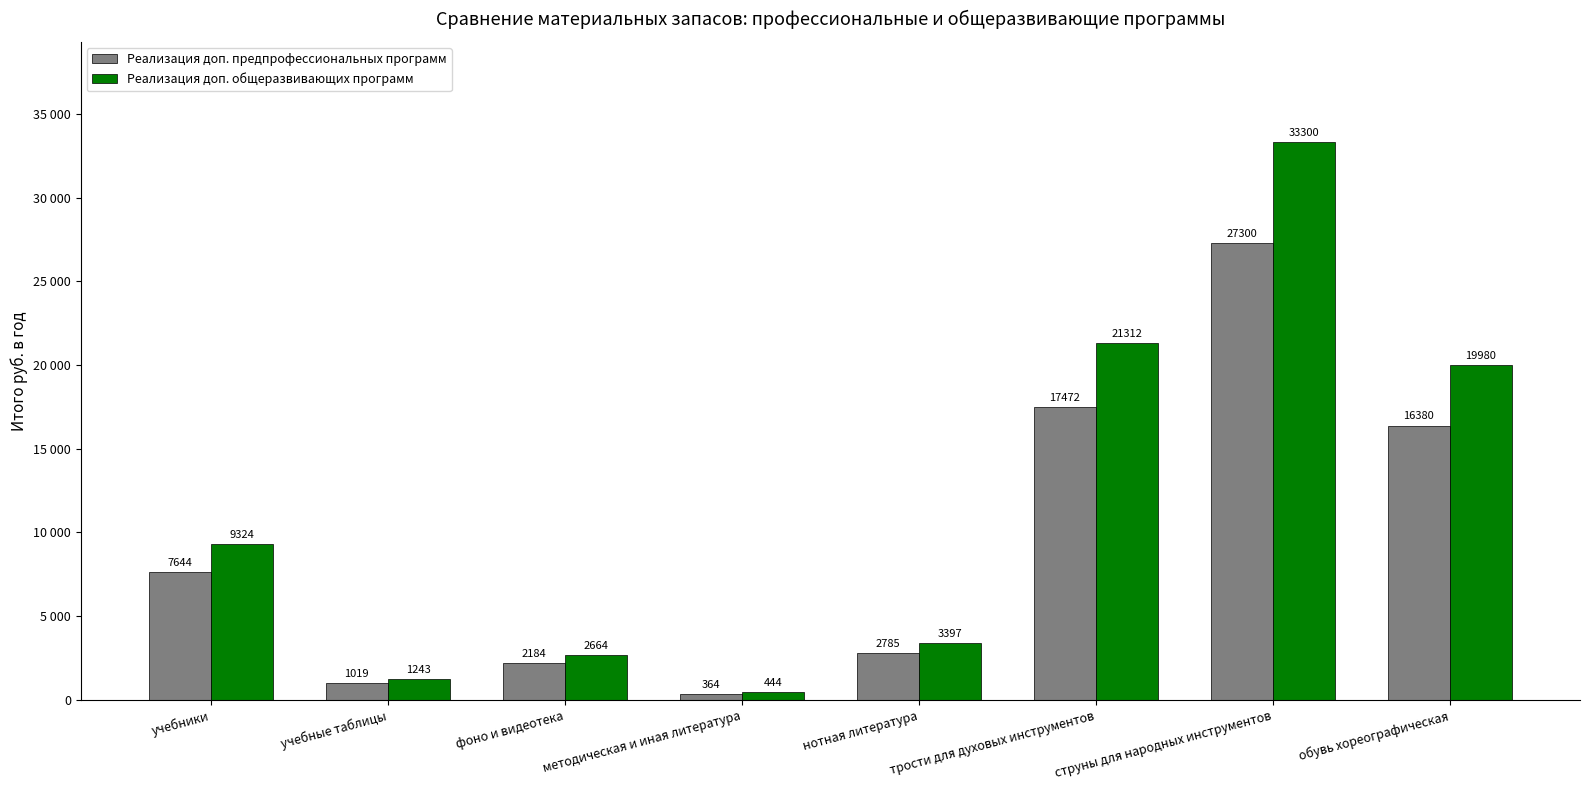

Reading left to right, what are all the values shown in this chart?

Реализация доп. предпрофессиональных программ: учебники=7644	учебные таблицы=1019	фоно и видеотека=2184	методическая и иная литература=364	нотная литература=2785	трости для духовых инструментов=17472	струны для народных инструментов=27300	обувь хореографическая=16380
Реализация доп. общеразвивающих программ: учебники=9324	учебные таблицы=1243	фоно и видеотека=2664	методическая и иная литература=444	нотная литература=3397	трости для духовых инструментов=21312	струны для народных инструментов=33300	обувь хореографическая=19980